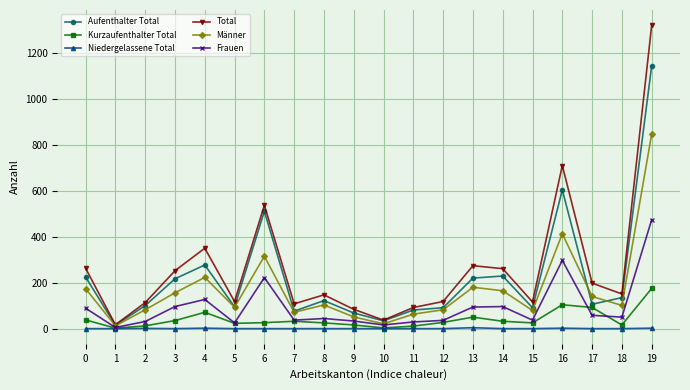

Is the value of Männer at 5 greater than the value of Kurzaufenthalter Total at 3?

Yes